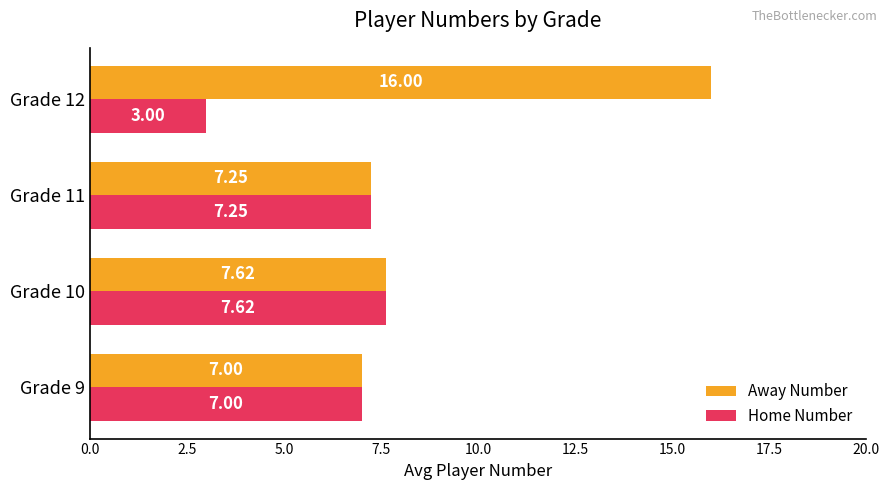

What is the sum of all Home Number values?

24.9